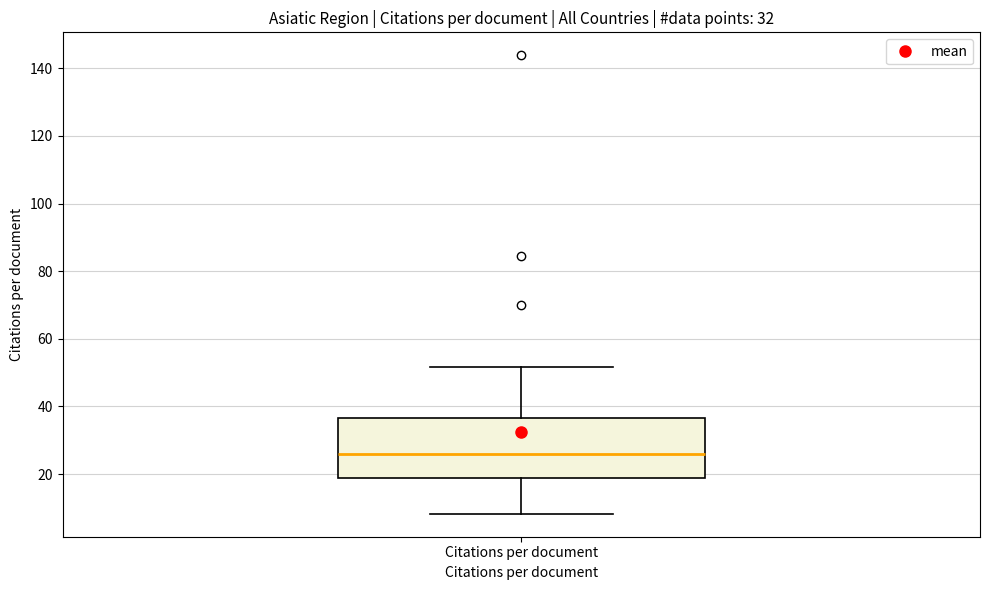

Read this box plot against the y-axis: the position of the median line, the range covered by the box, and the ends of both whiskers. The values are not printed on the chart, so give them approximately, as read against the axis.

median 26, box 18 to 36, whiskers 8 to 52